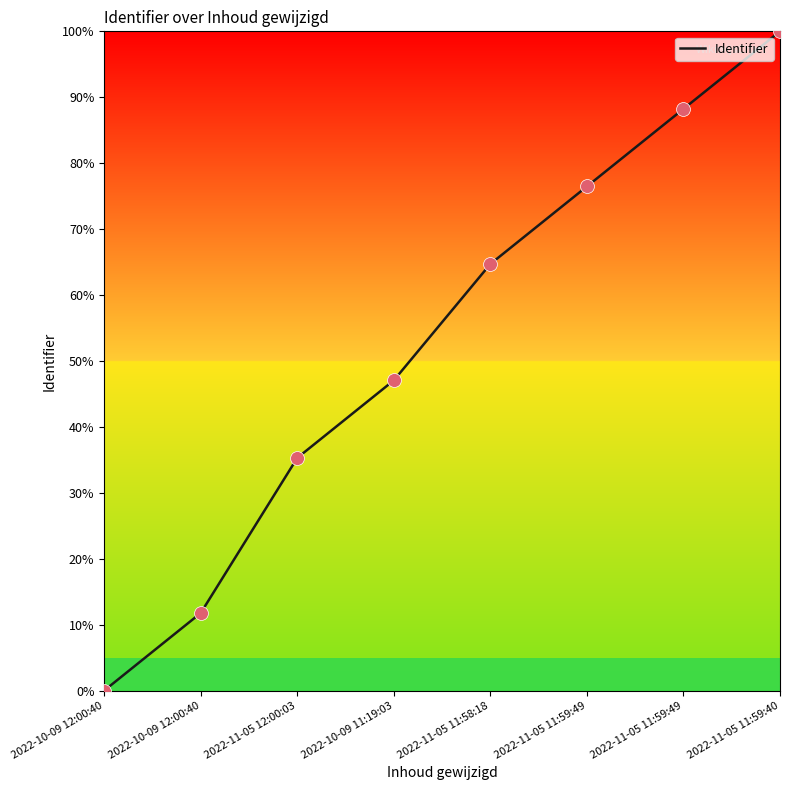

Between 2022-10-09 12:00:40 and 2022-11-05 11:59:40, which is larger?

2022-11-05 11:59:40